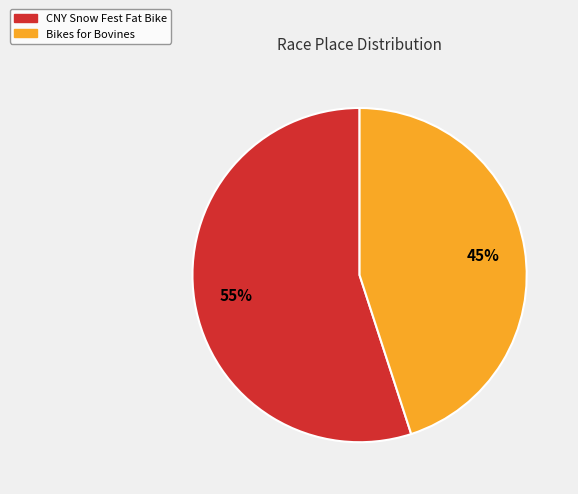

What is the smallest slice in the pie chart?

Bikes for Bovines